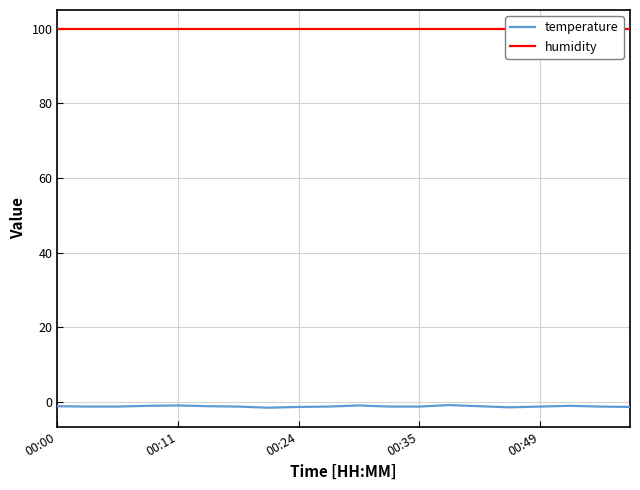

Reading left to right, what are all the values shown in this chart?

temperature: -1.1	-1.2	-1.2	-1.0	-0.9	-1.1	-1.2	-1.5	-1.3	-1.2	-0.9	-1.2	-1.2	-0.8	-1.1	-1.4	-1.2	-1.0	-1.2	-1.3
humidity: 99.9	99.9	99.9	99.9	99.9	99.9	99.9	99.9	99.9	99.9	99.9	99.9	99.9	99.9	99.9	99.9	99.9	99.9	99.9	99.9